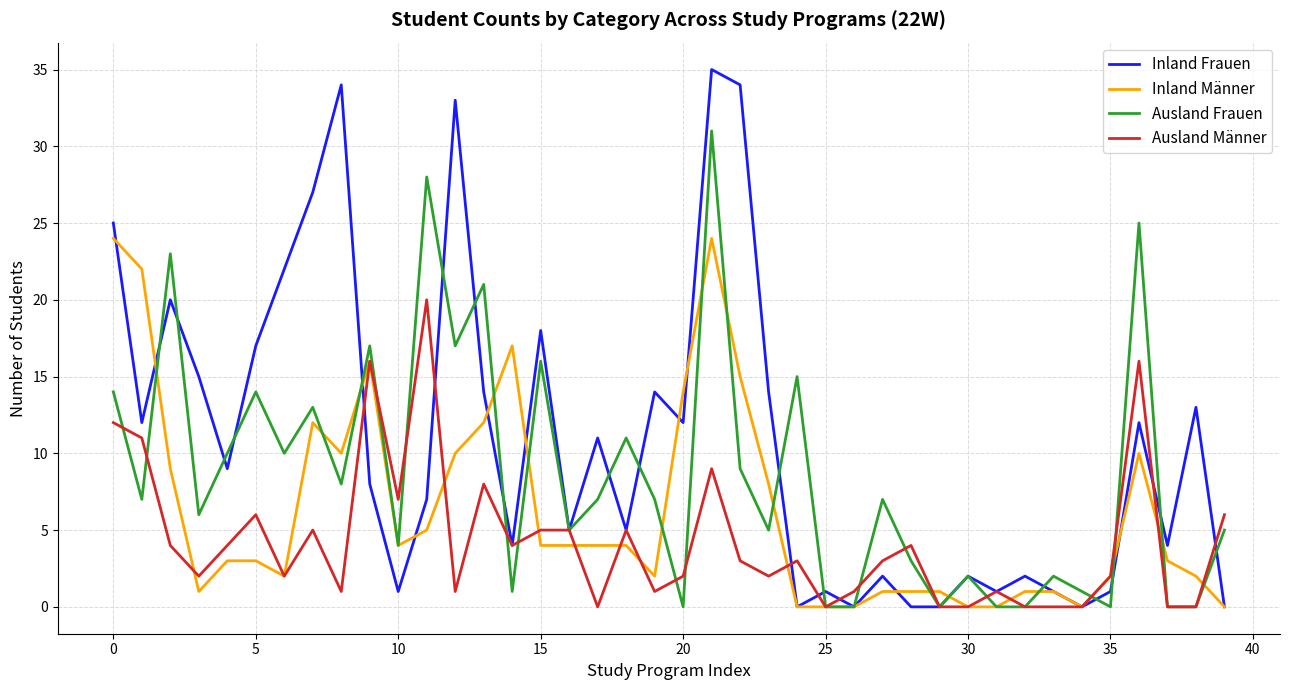

Which series has the largest total across all categories?

Inland Frauen